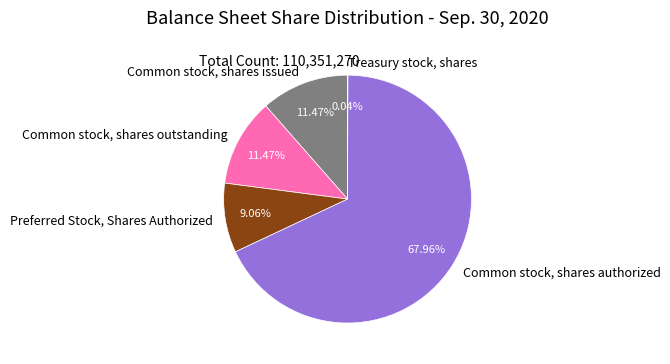

To the nearest percent, what percentage of the pie is Common stock, shares outstanding?

11%